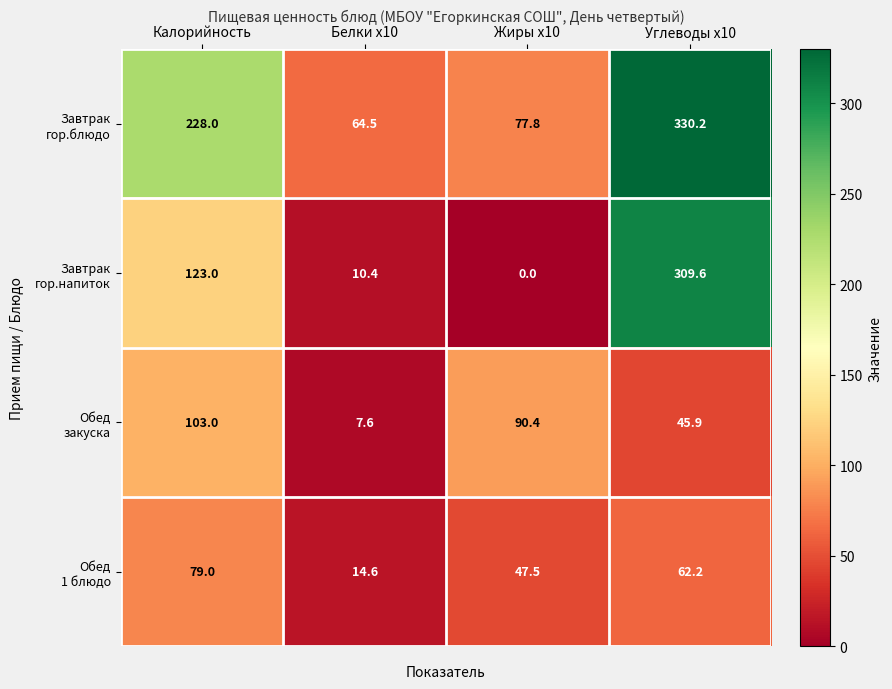

What is the spread (max minus min) of values at Углеводы x10?

284.3